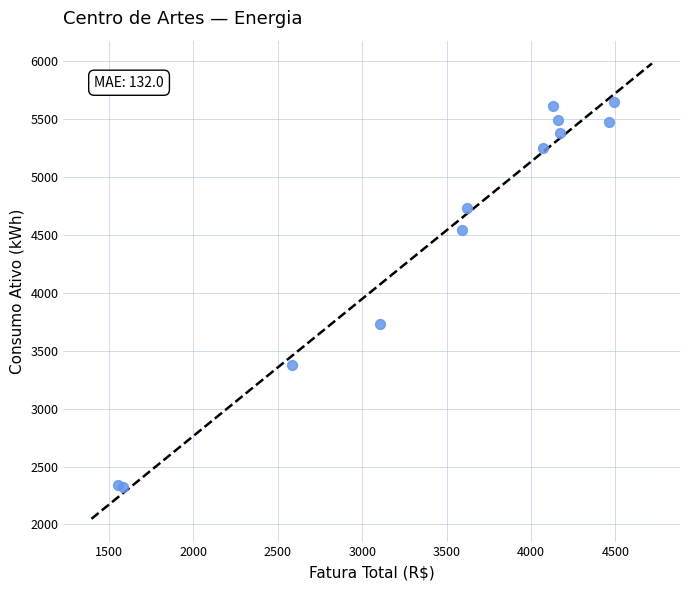

What Y value in the scatter plot is closest to 3988?

3735